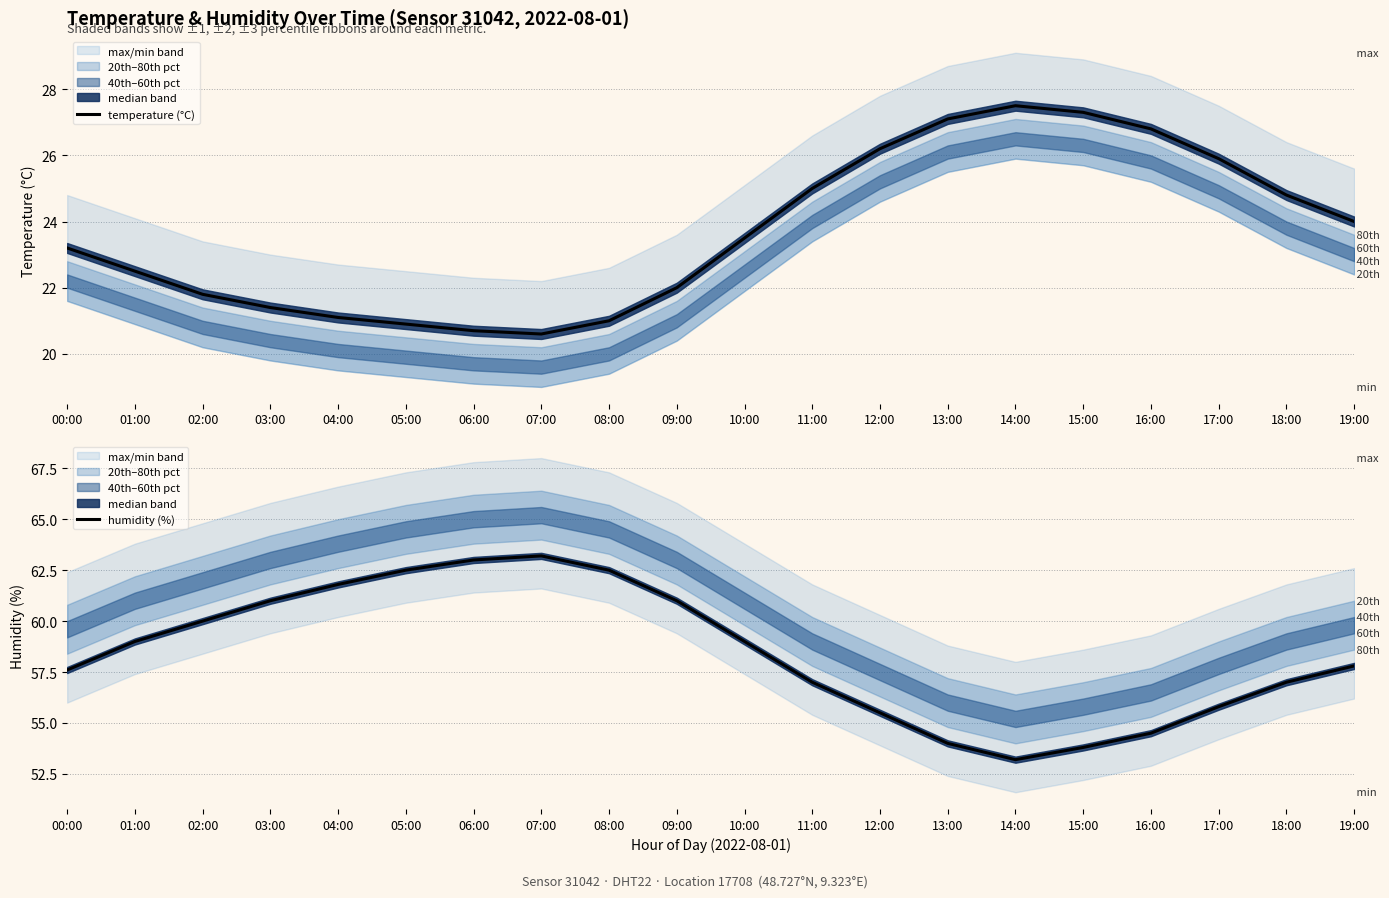

What is the value of the temperature (°C) point at the 6th from the left?

20.9